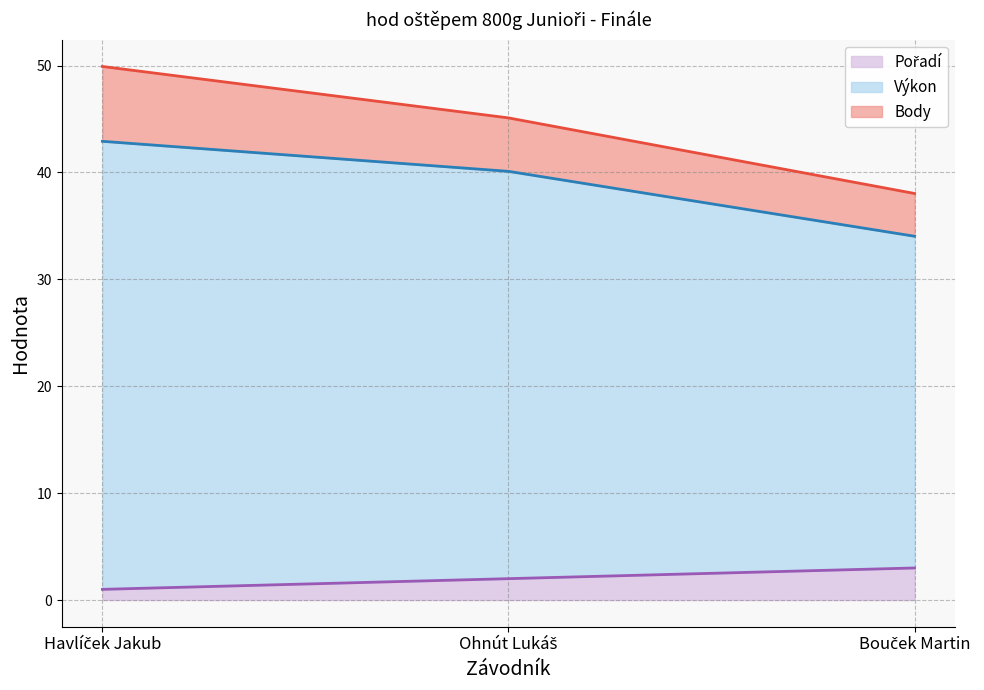

Where does the Pořadí series first go above 2?

Bouček Martin